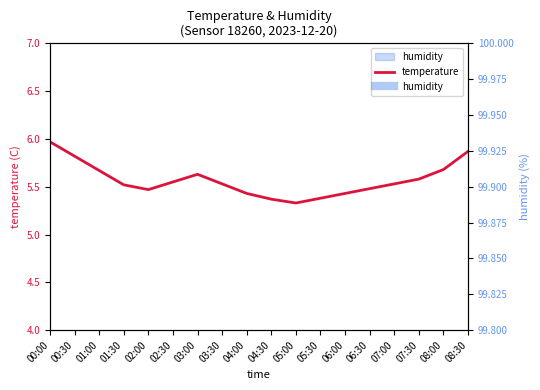

Rank the categories by value from highest to lowest.

00:00, 08:30, 00:30, 08:00, 01:00, 03:00, 07:30, 02:30, 03:30, 07:00, 01:30, 06:30, 02:00, 04:00, 06:00, 05:30, 04:30, 05:00